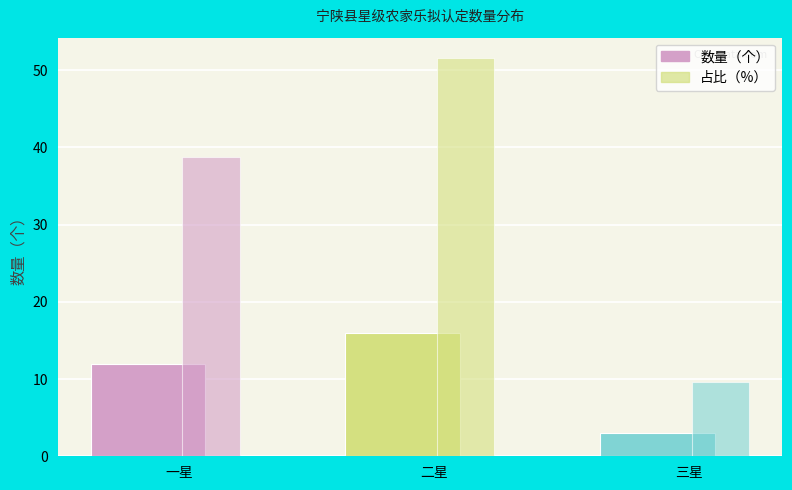

What is the total value across all series at 三星?

12.7